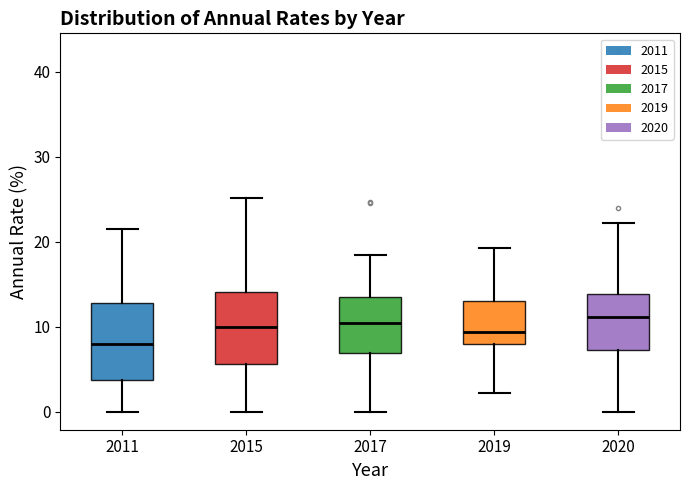

Reading left to right, transcribe this box plot: for each box, give where its median line is, the range the box spans, and where its two whiskers end, as read against the y-axis. The values are not printed on the chart, so give them approximately, as read against the axis.

2011: median 8, box 4 to 13, whiskers 0 to 22
2015: median 10, box 6 to 14, whiskers 0 to 25
2017: median 10, box 7 to 13, whiskers 0 to 18
2019: median 9, box 8 to 13, whiskers 2 to 19
2020: median 11, box 7 to 14, whiskers 0 to 22